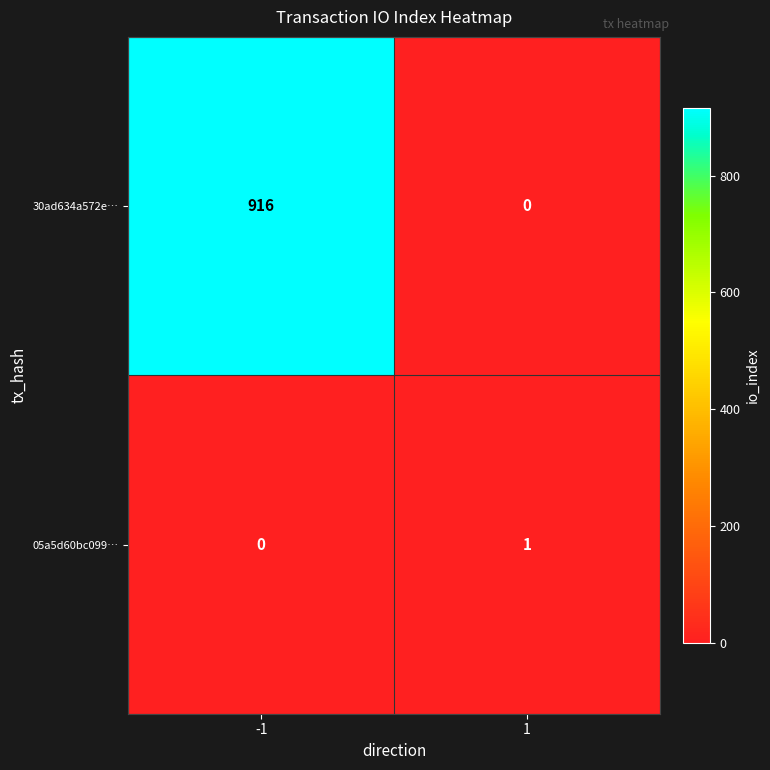

What is the maximum value shown in the chart?

916